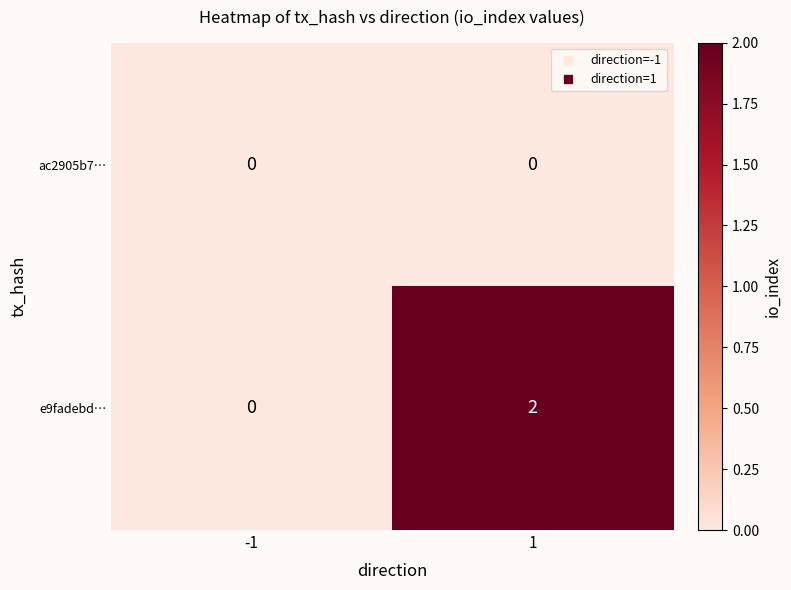

Which series has the largest range (max minus min)?

e9fadebd…